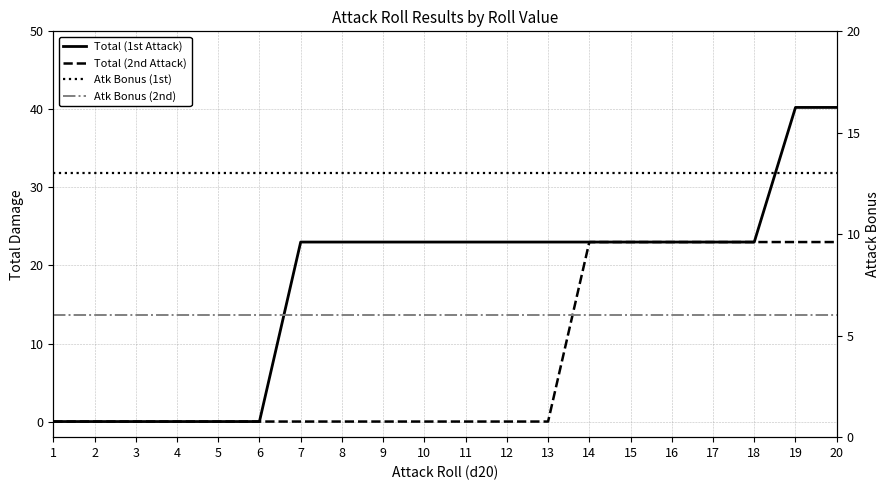

True or false: Total (1st Attack) has a value of -16.7 at 2.

False